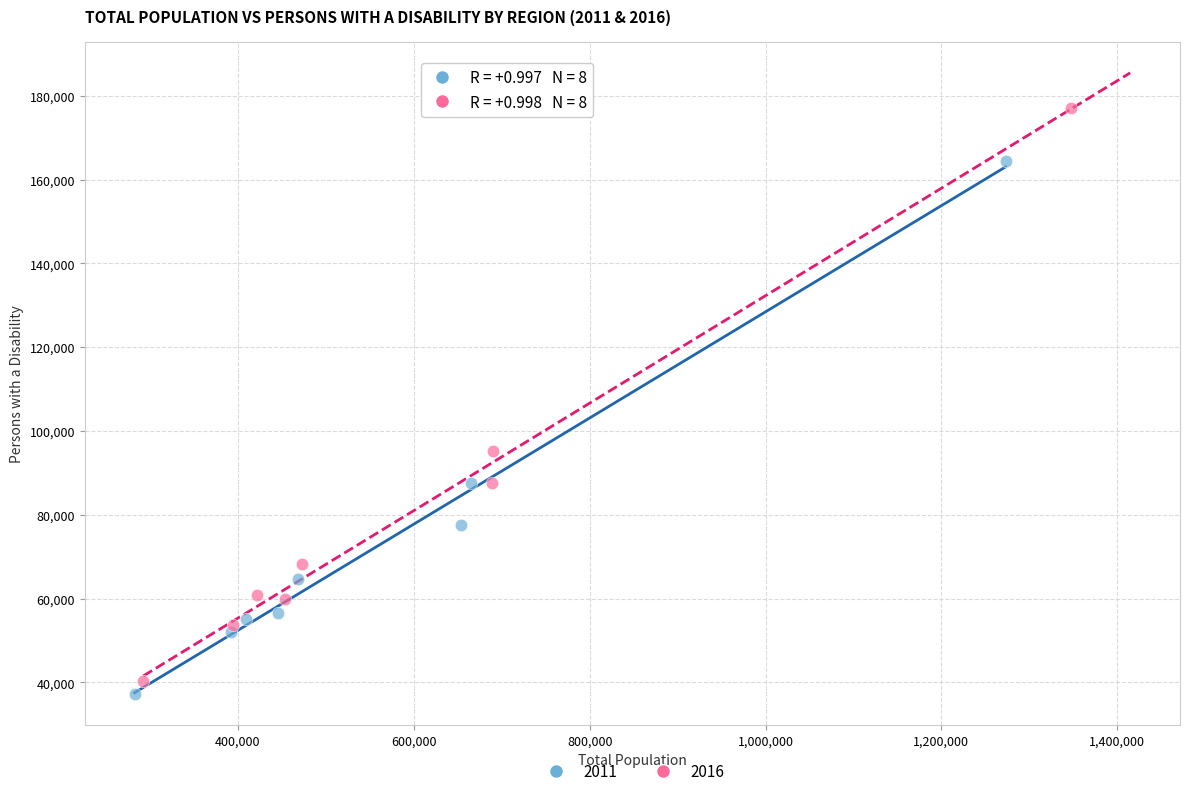

Which series reaches the maximum Y coordinate?

2016